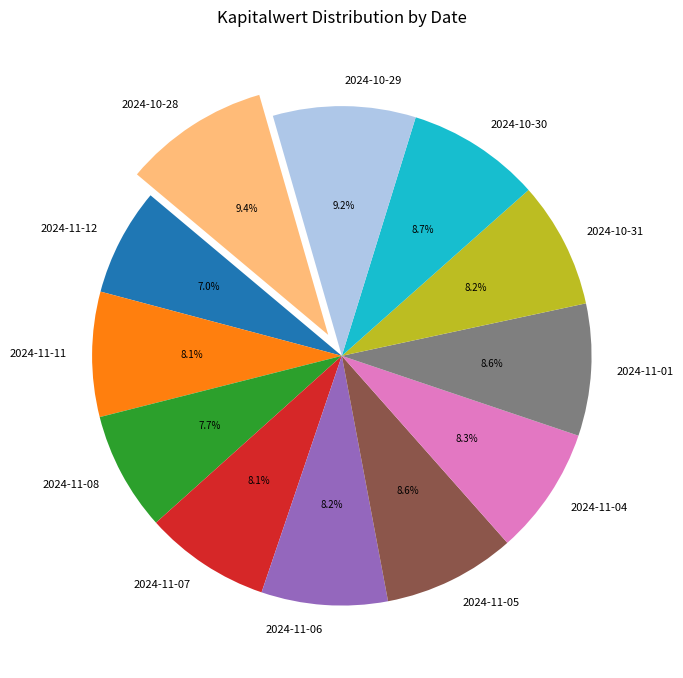

Combined, do 2024-11-07 and 2024-11-12 account for over 50%?

No